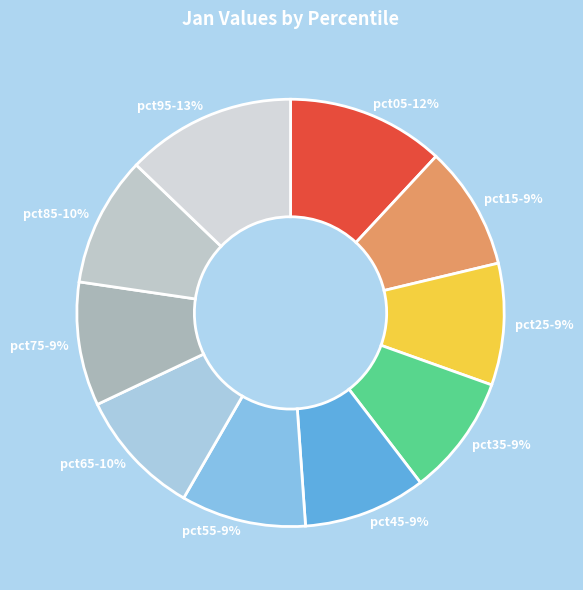

Which slice is the largest?

pct95